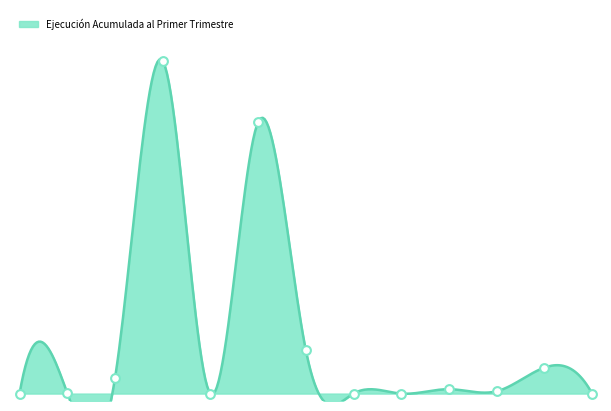

Approximately how many times larger is the value at APORTE FISCAL compared to INGRESOS DE OPERACIÓN?

645.0